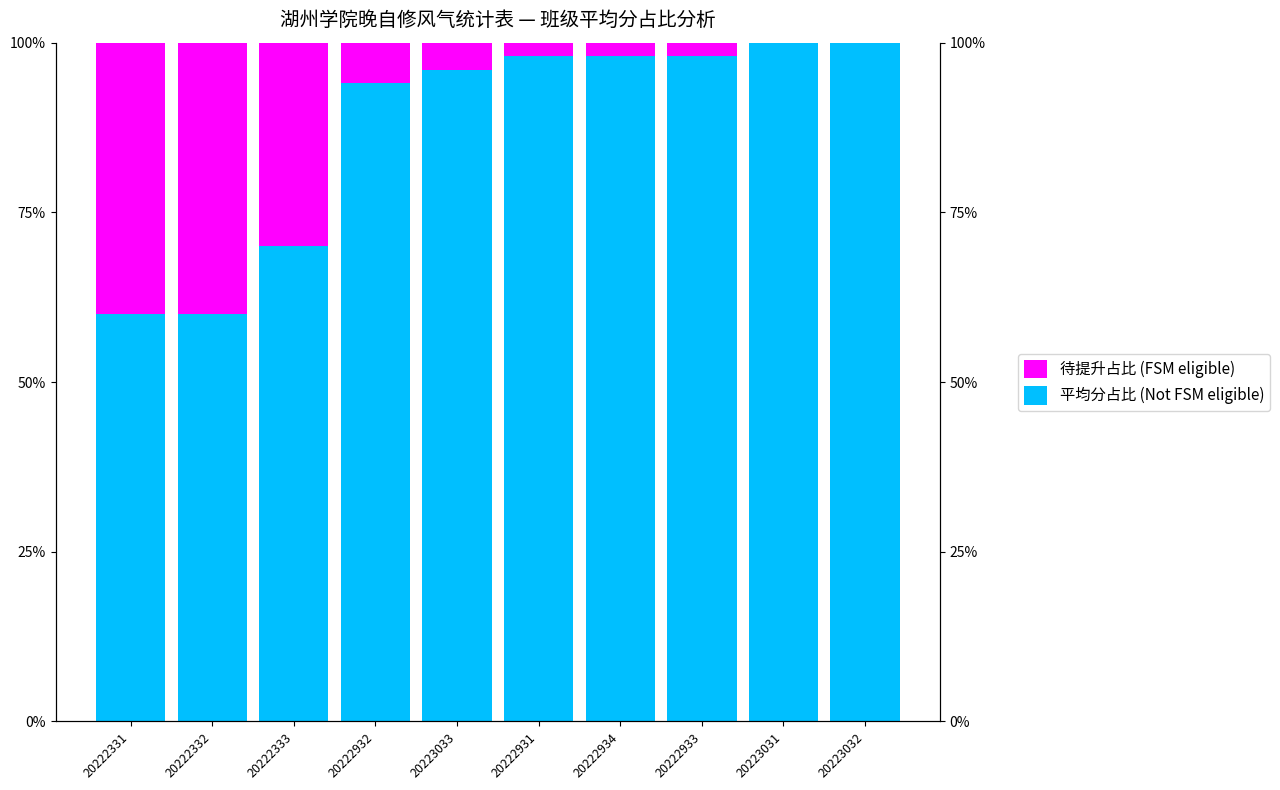

How many data points in 待提升占比 (FSM eligible) are above 0?

8